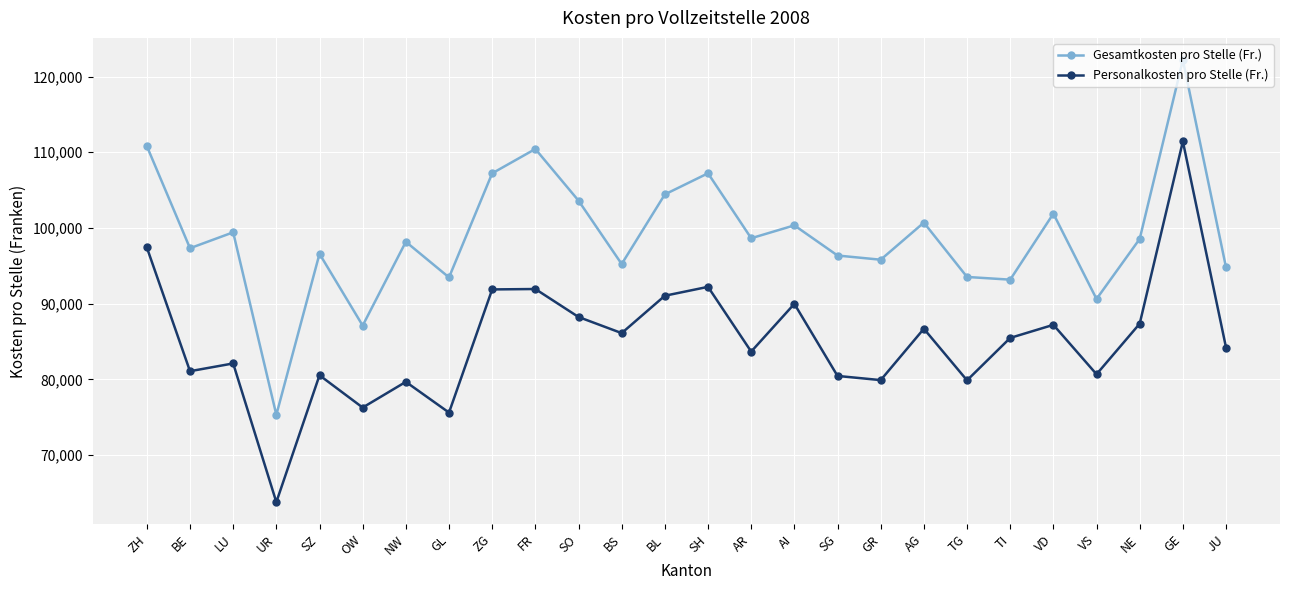

Which series changed the most between GL and BL?

Personalkosten pro Stelle (Fr.)